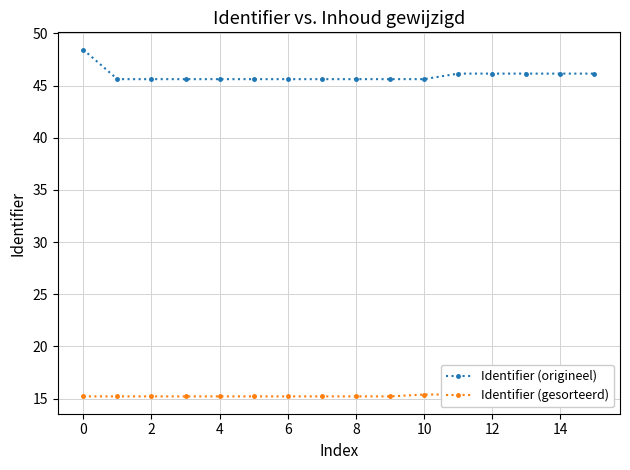

True or false: Identifier (origineel) and Identifier (gesorteerd) intersect in this chart.

False